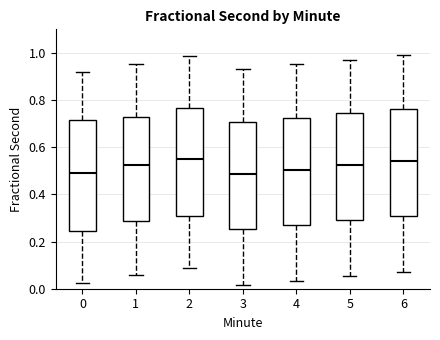

Where does the upper whisker of the box at x = 1 end on the y-axis? The values are not printed on the chart, so give them approximately, as read against the axis.

0.96